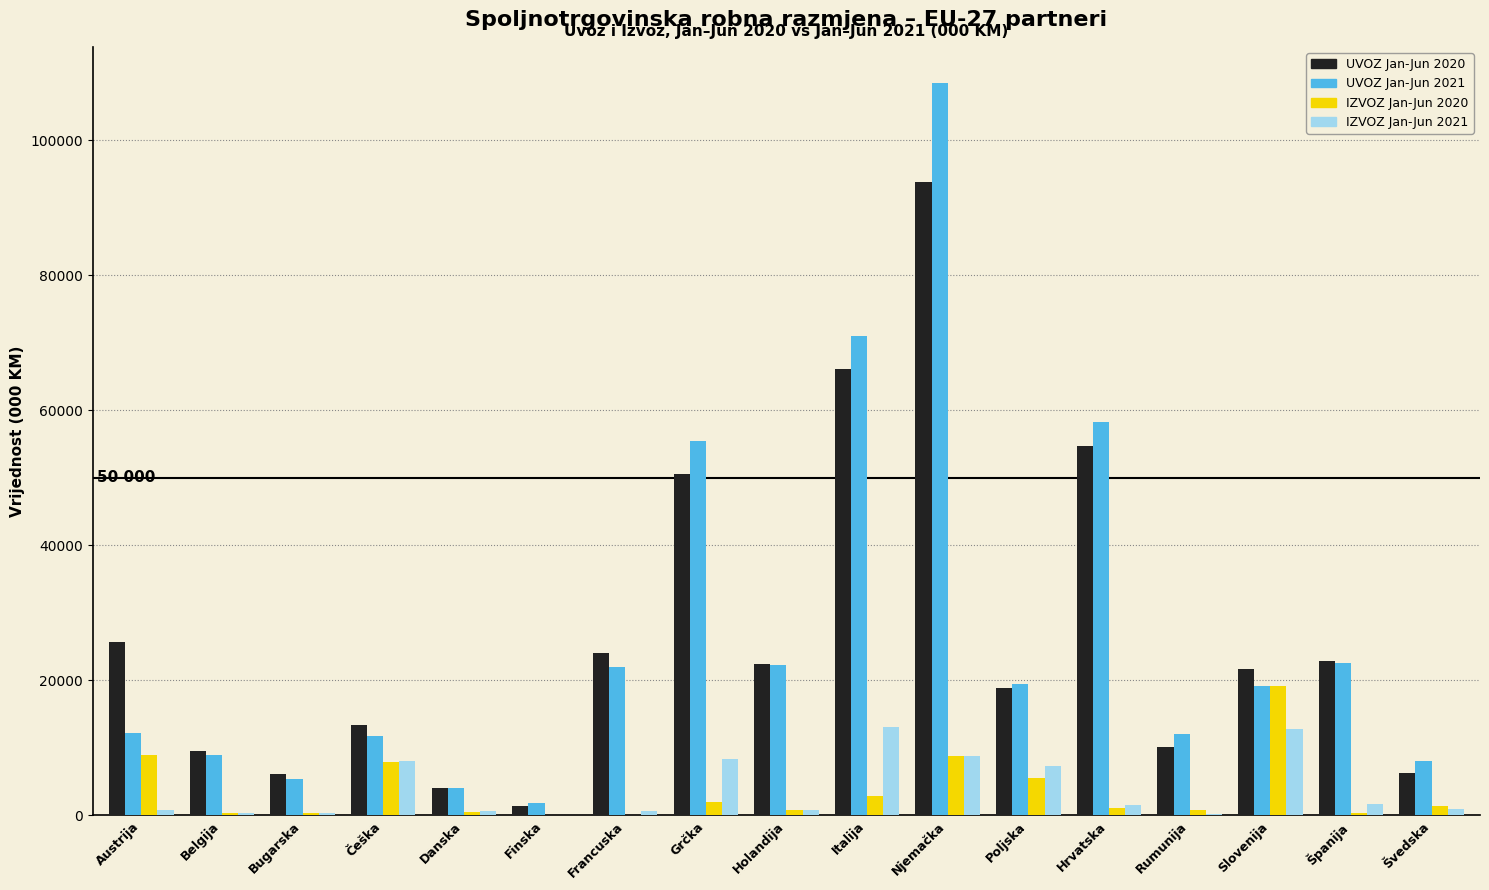

Which label corresponds to the largest value in the chart?

Njemačka